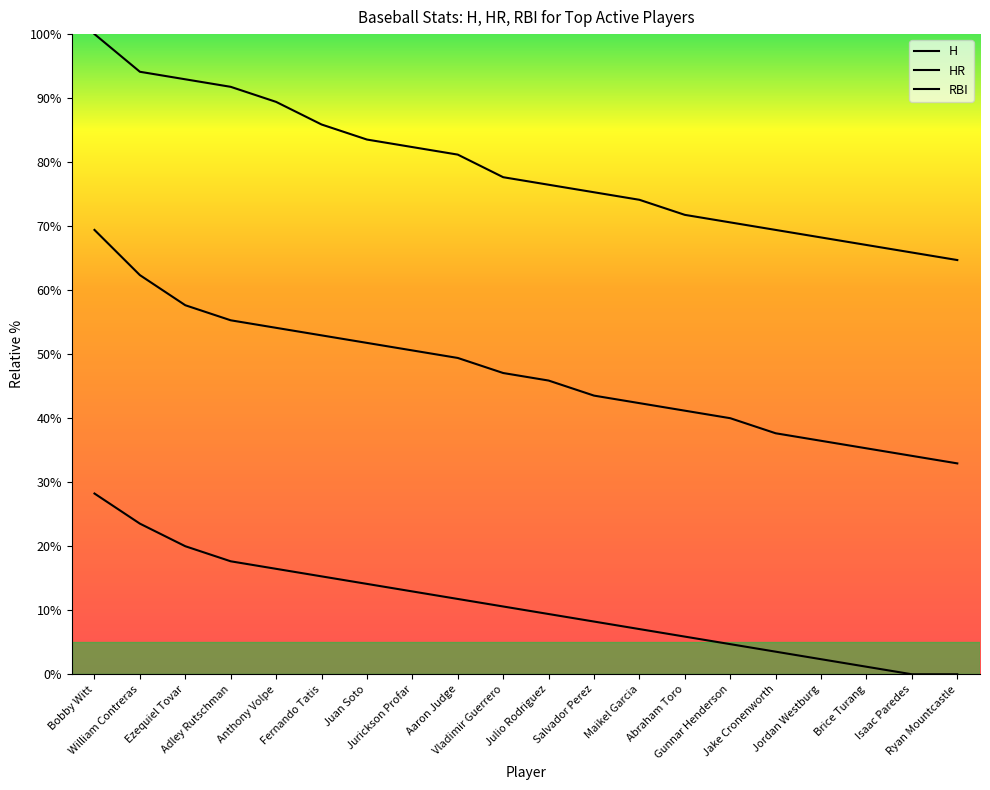

True or false: H and HR intersect in this chart.

False